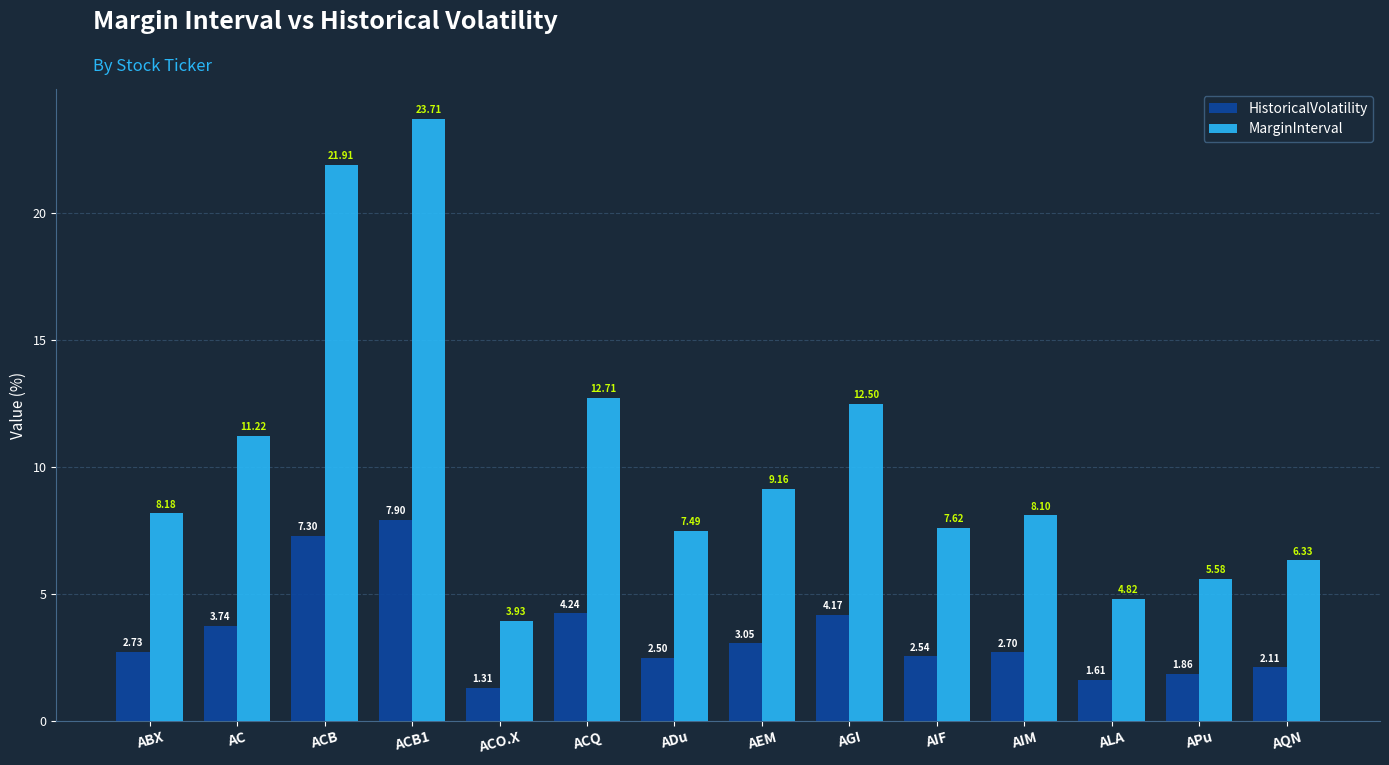

At which label does MarginInterval first exceed 8?

ABX